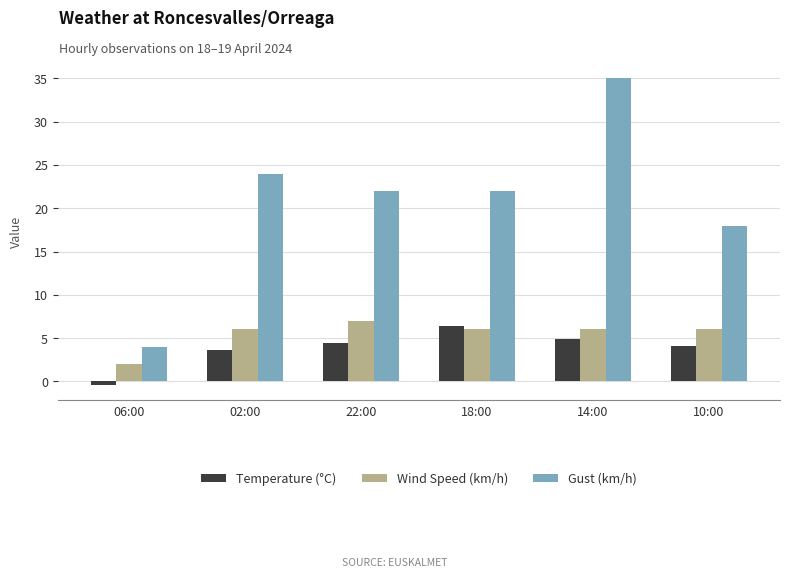

Is the value of Temperature (°C) at 22:00 greater than the value of Wind Speed (km/h) at 18:00?

No